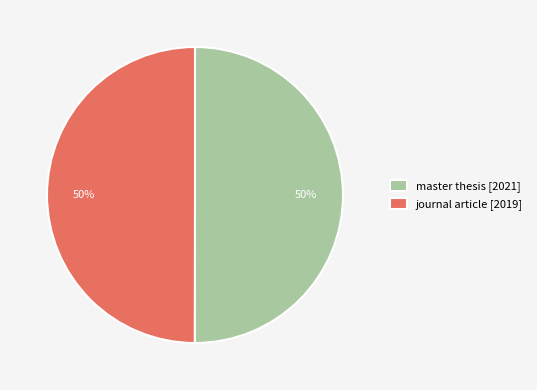

Is it true that master thesis [2021] is 62% of the pie?

False